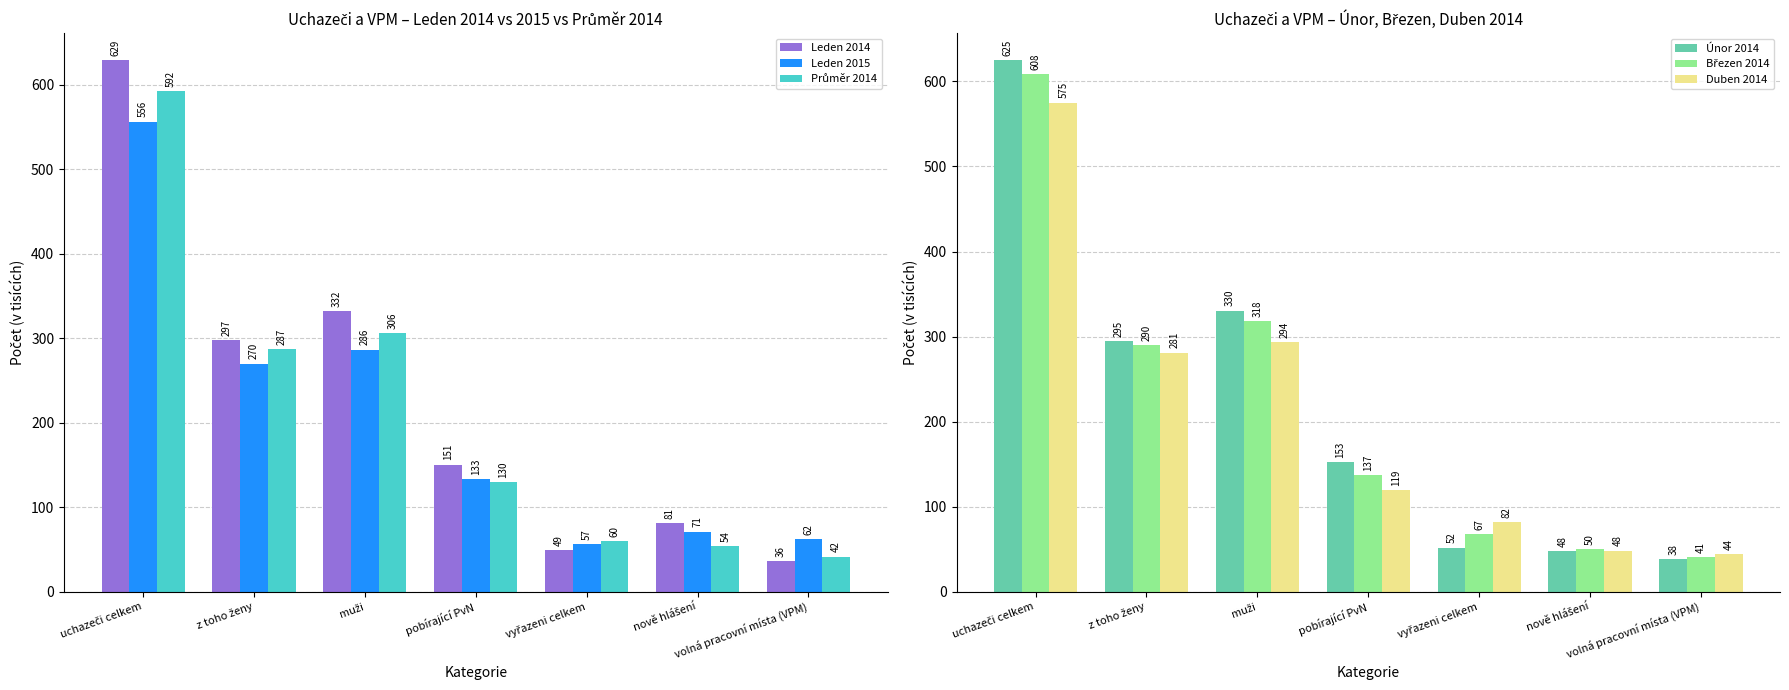

At volná pracovní místa (VPM), list the series in order from smallest to largest.

Leden 2014, Únor 2014, Březen 2014, Průměr 2014, Duben 2014, Leden 2015